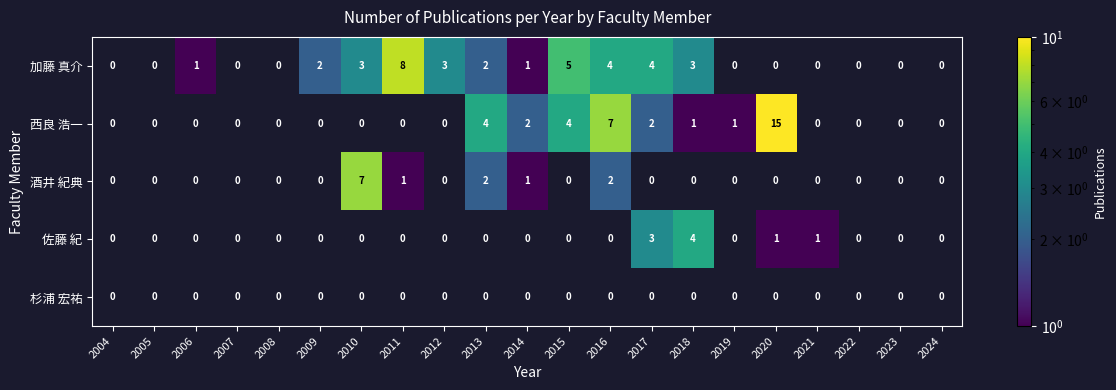

Which label corresponds to the largest value in the chart?

2020